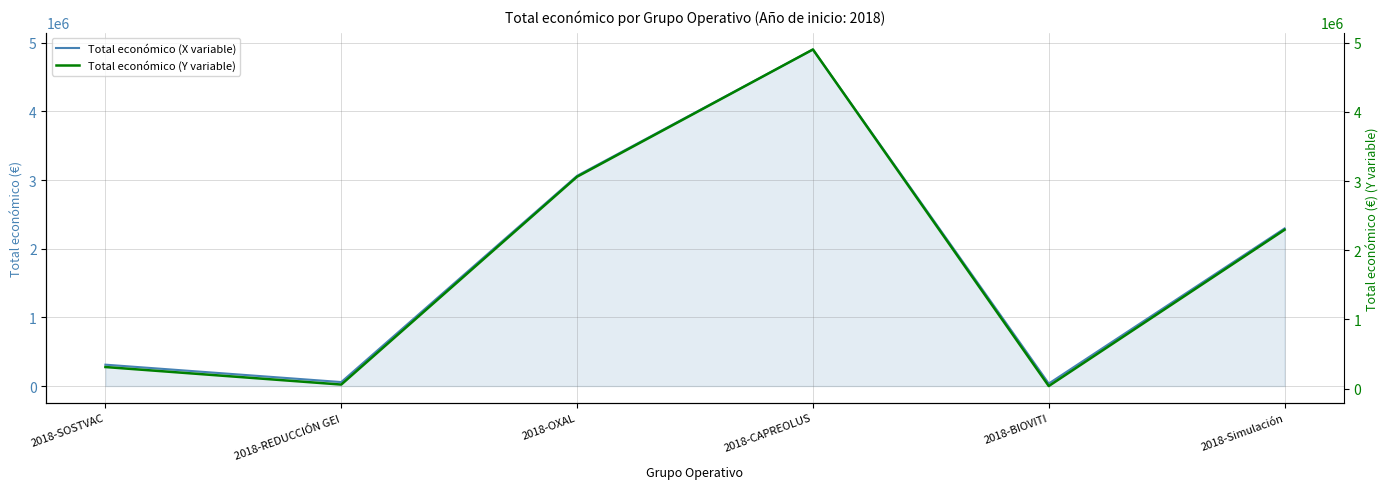

Which series has the largest range (max minus min)?

Total económico